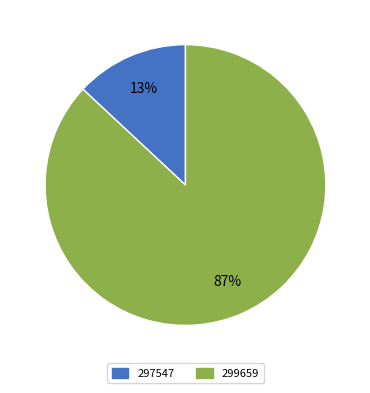

What is the smallest slice in the pie chart?

297547